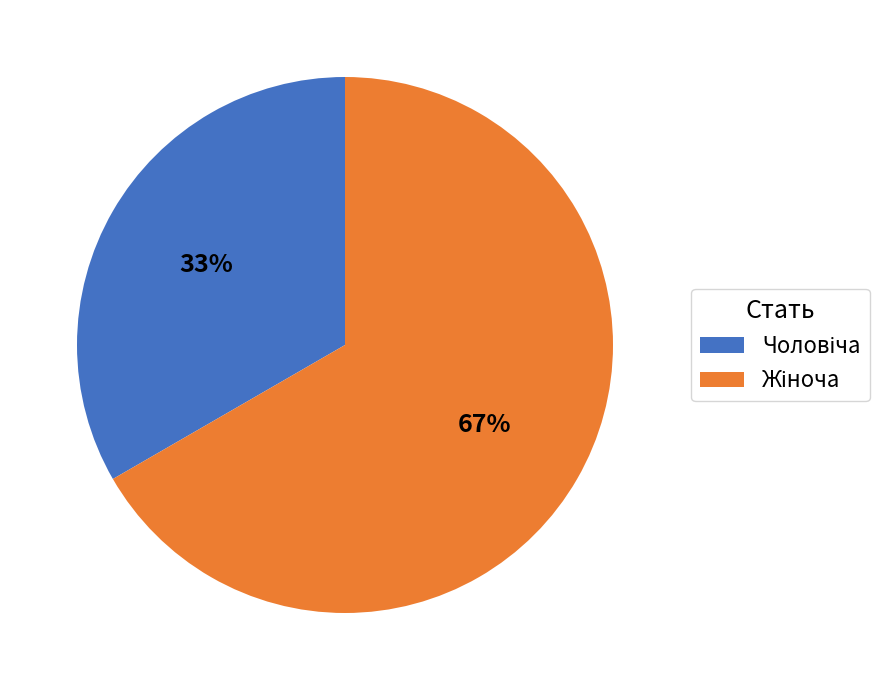

To the nearest percent, what is the average slice percentage?

50%